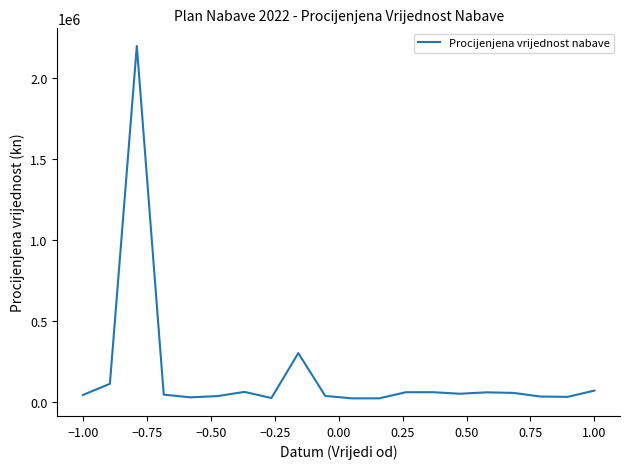

What is the maximum value shown in the chart?

2200000